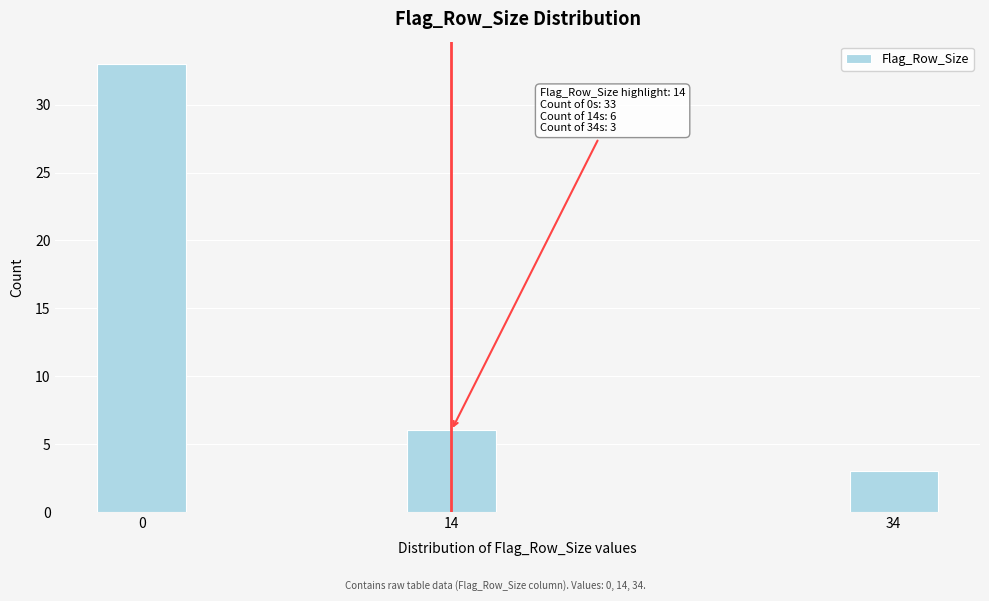

Reading right to left, extract all data points from this chart.

3	6	33